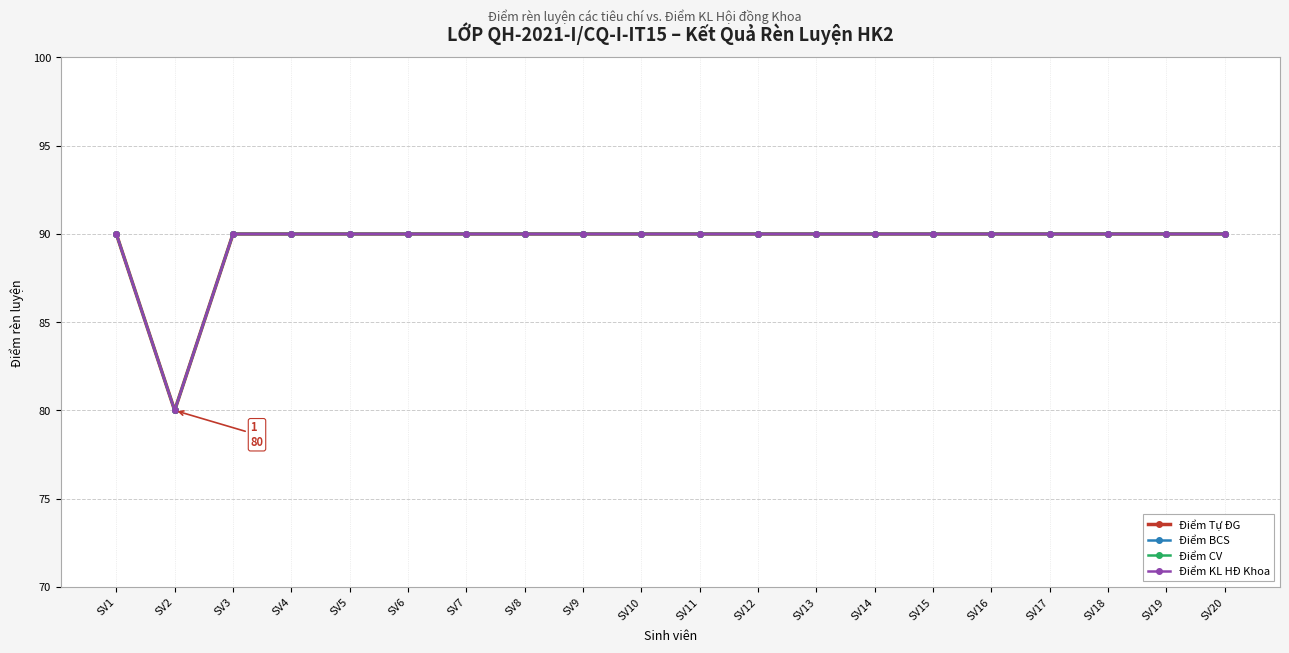

Which series has the widest spread of values?

Điểm Tự ĐG